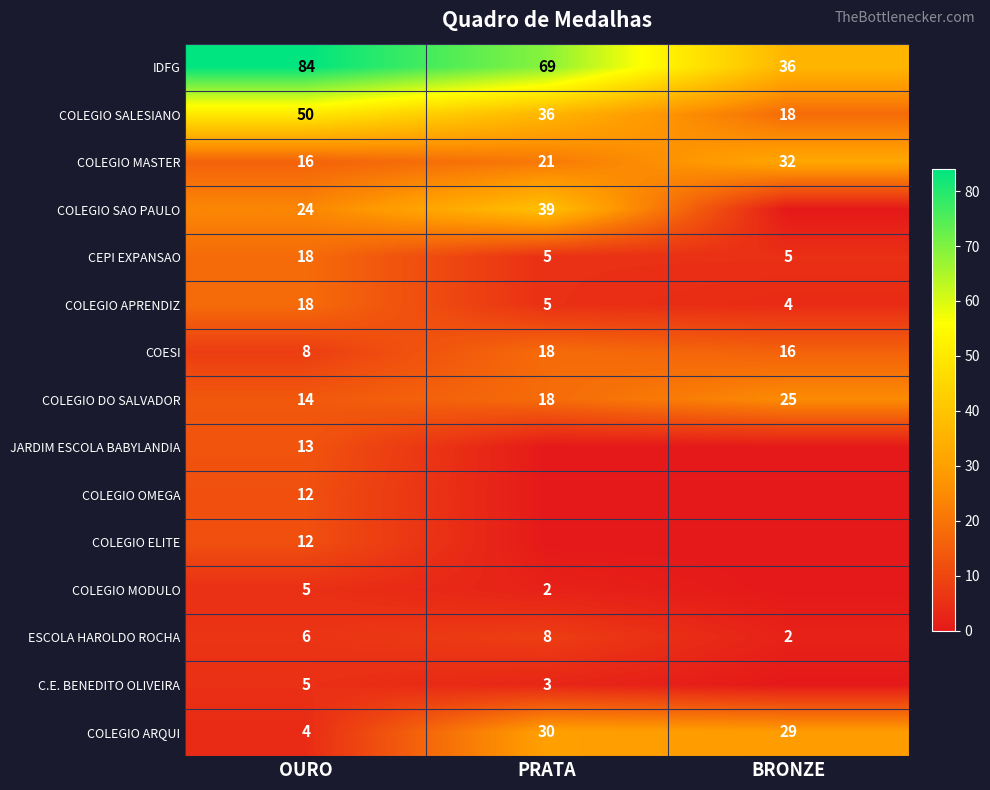

Where is COLEGIO SALESIANO nearest to the value 34?

PRATA